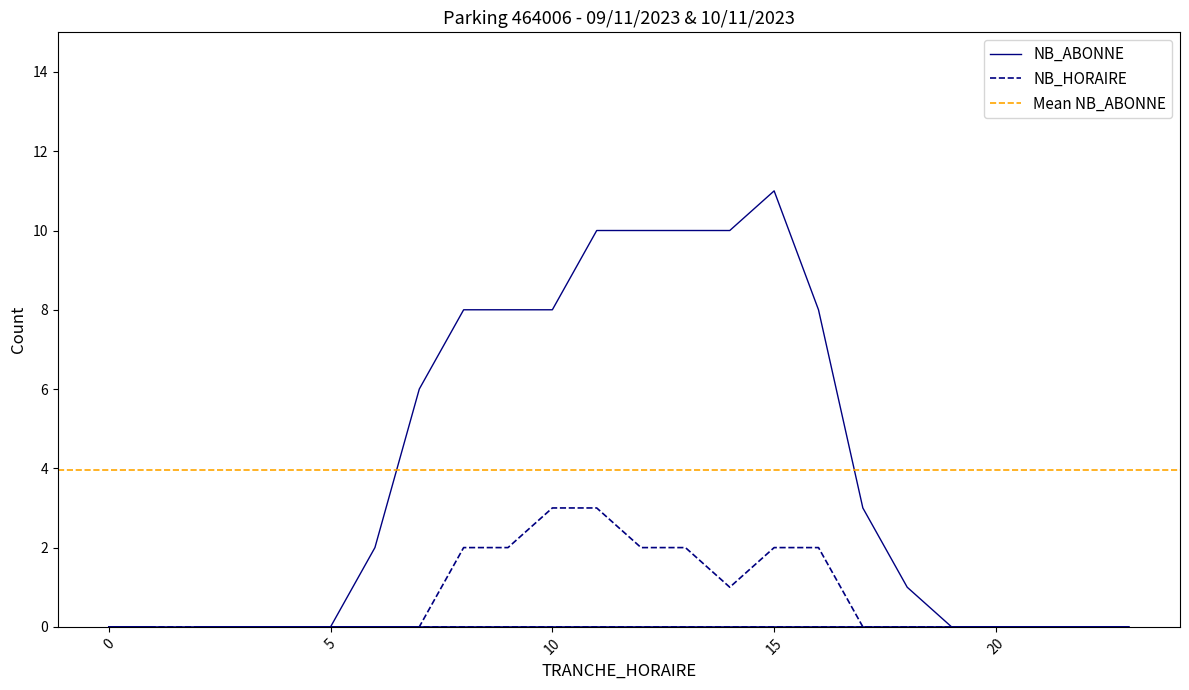

The value of NB_HORAIRE at 8 is 2. True or false?

True